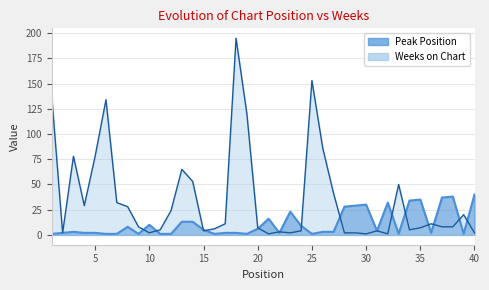

Which series has the widest spread of values?

Weeks on Chart